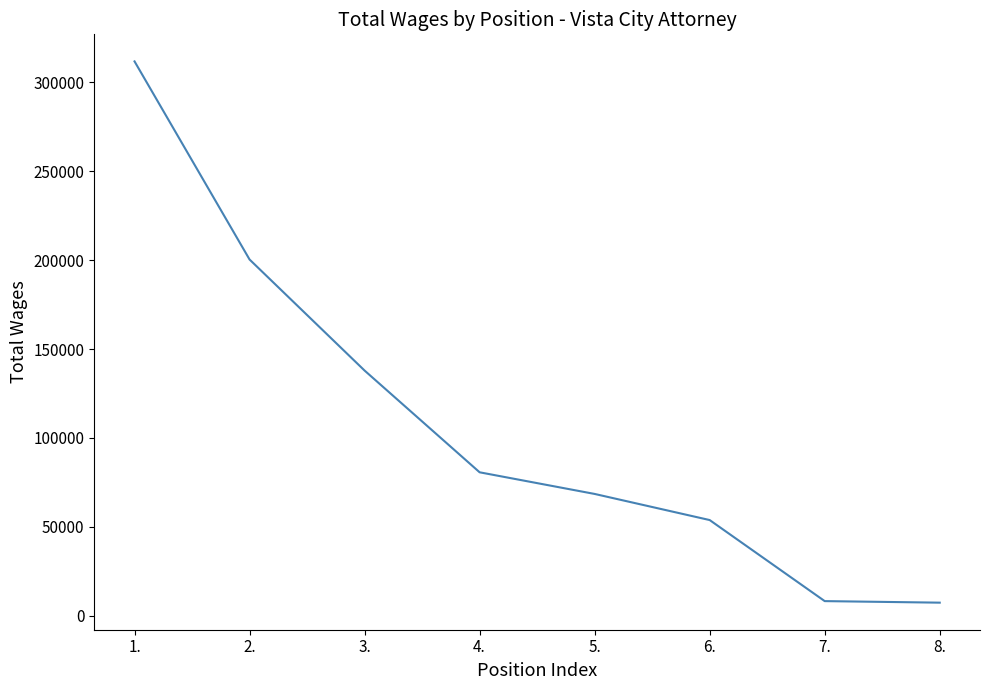

What is the sum of all values?

868852